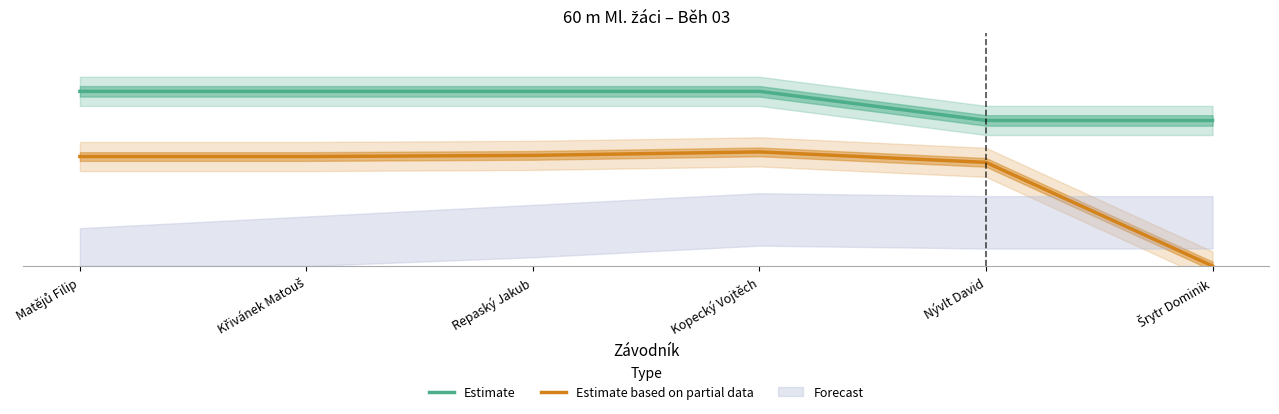

Read the Estimate value at Matějů Filip.

6.0